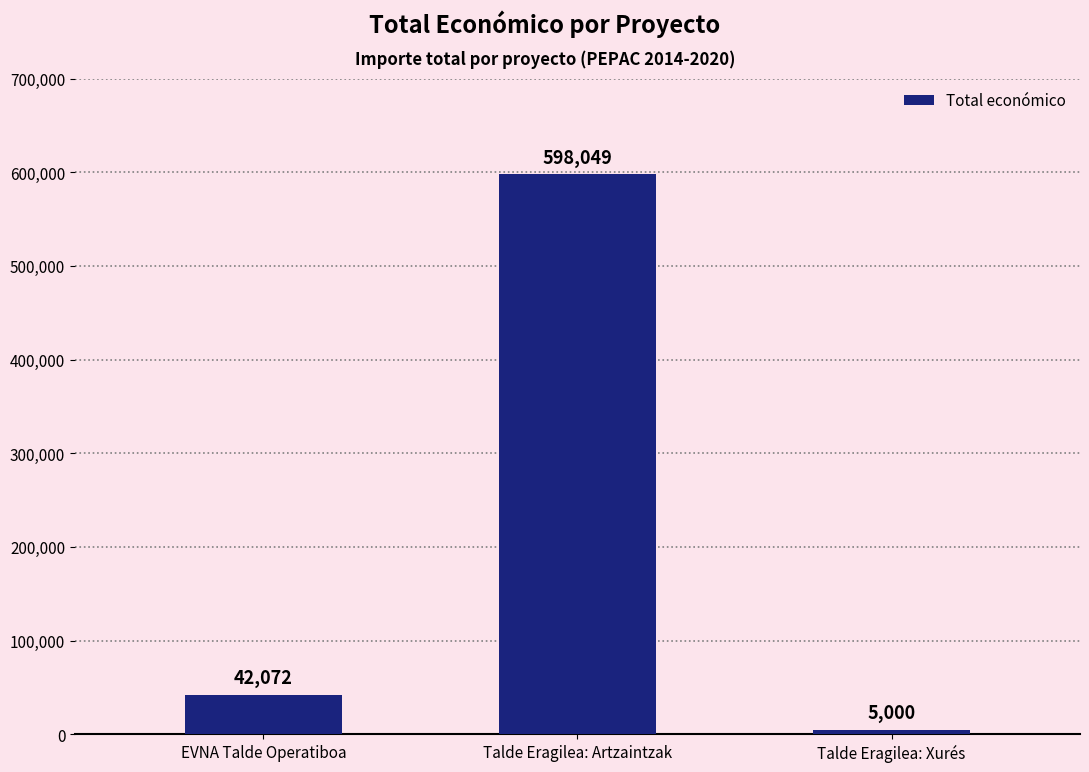

Reading left to right, what are all the values shown in this chart?

42072	598049	5000